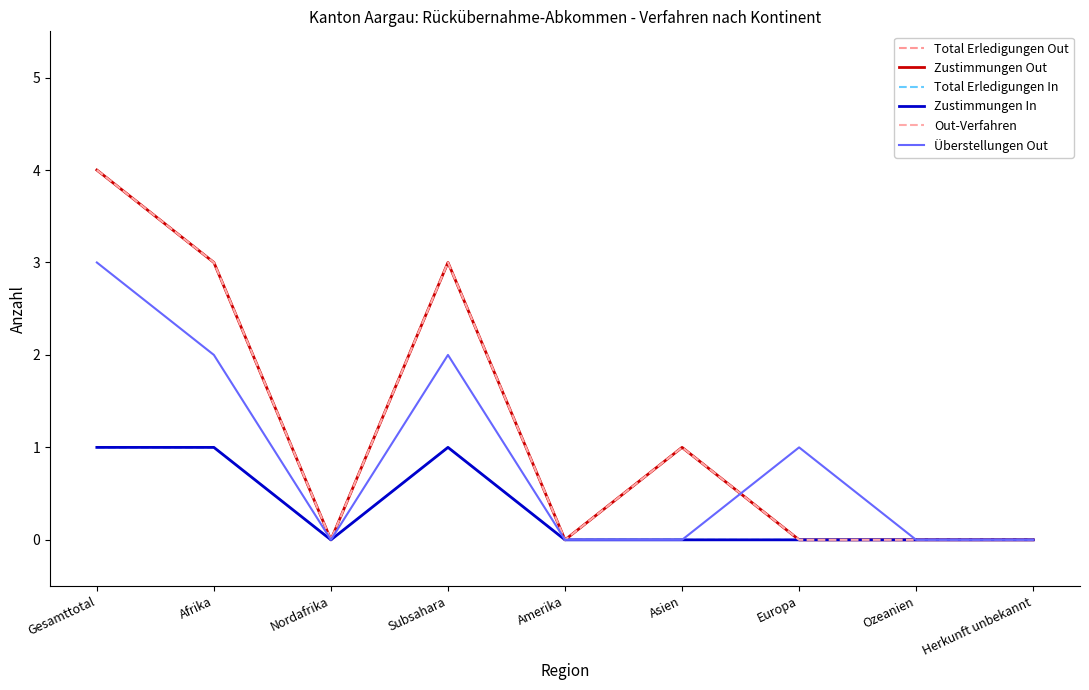

What is the label of the 8th point from the left?

Ozeanien